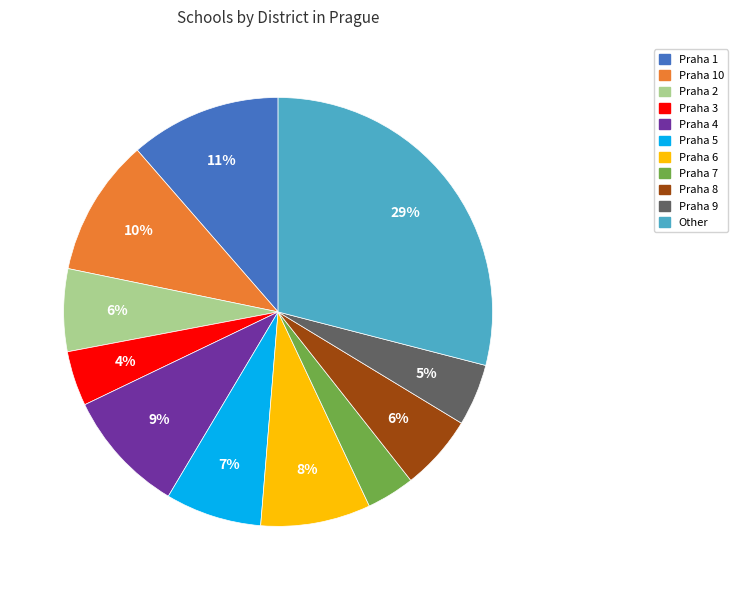

Do Praha 3 and Praha 5 together represent more than half of the pie?

No